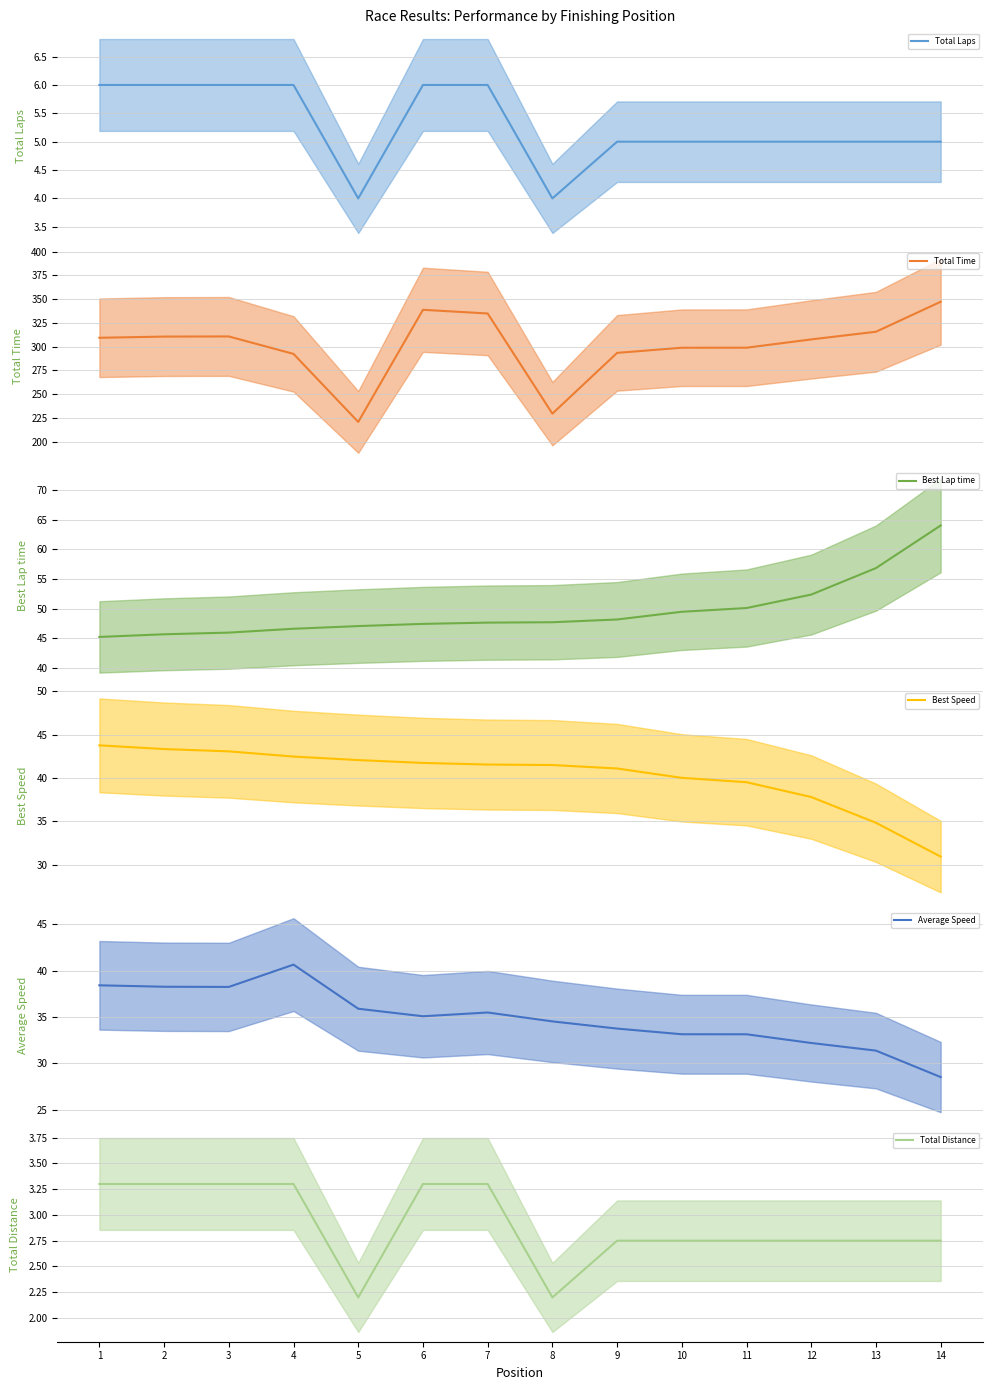

What is the lowest value of the Best Speed series?

30.9